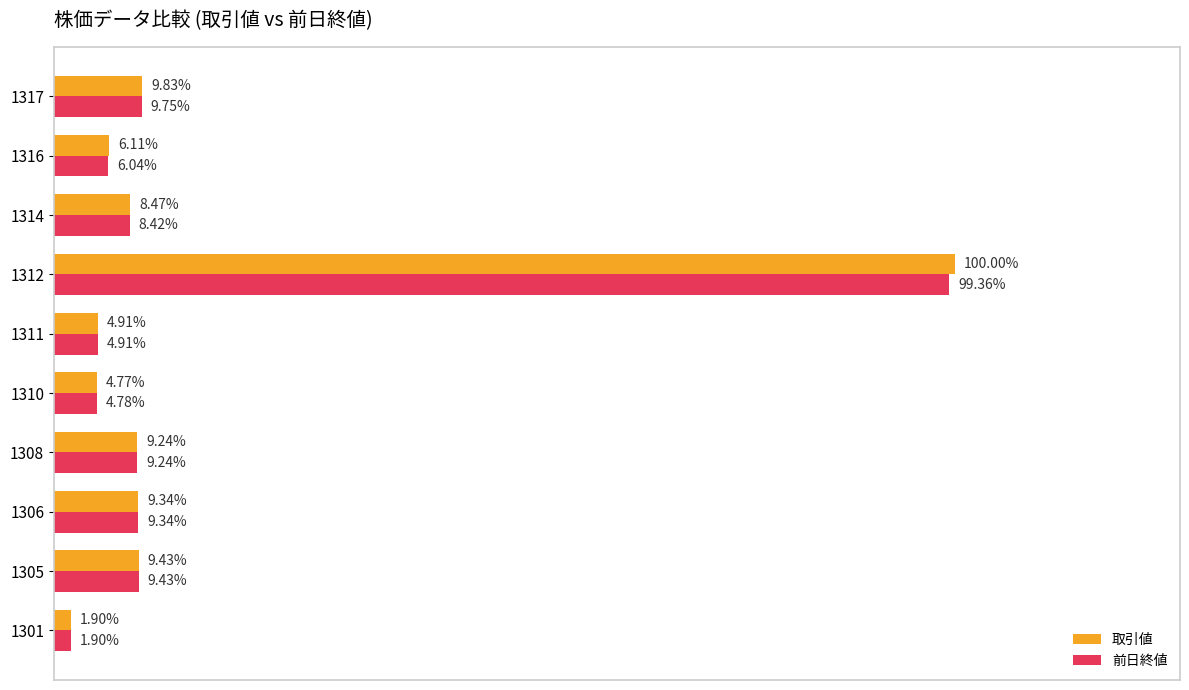

Which series has the largest total across all categories?

取引値